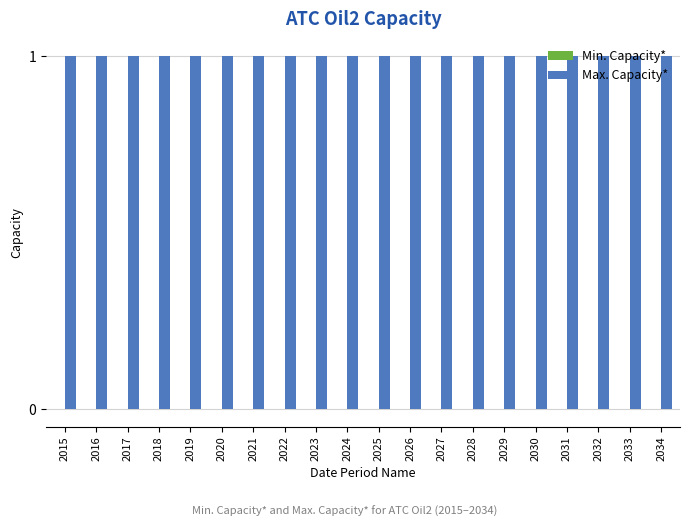

Between 2033 and 2020, which is larger?

2033